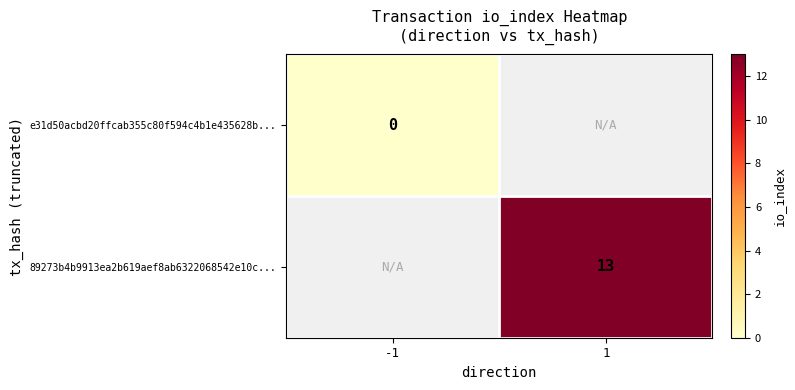

The 89273b4b9913ea2b619aef8ab6322068542e10c... series shows 13 at 1. True or false?

True